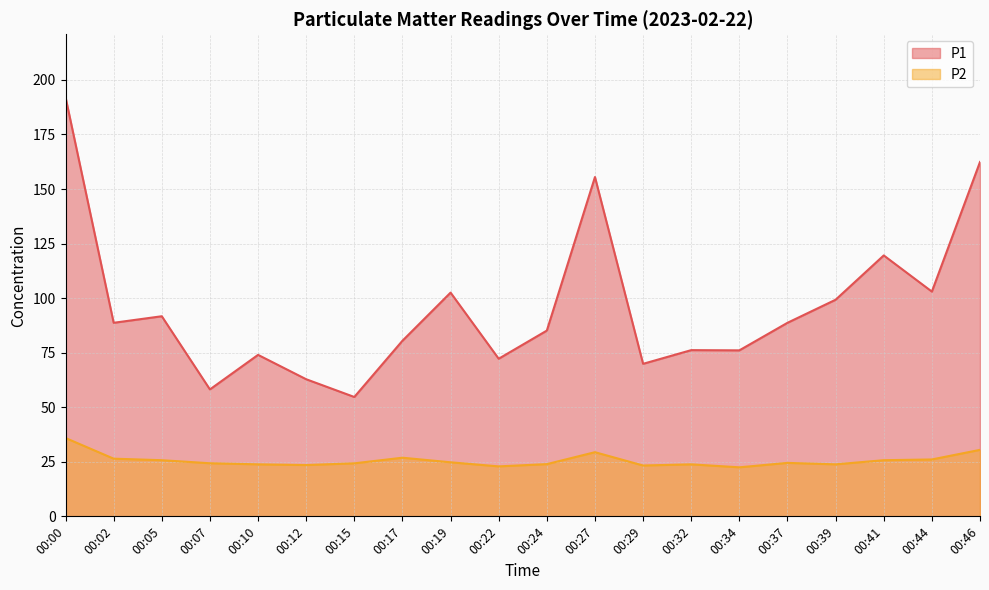

Which category has the lowest value across all series?

00:34